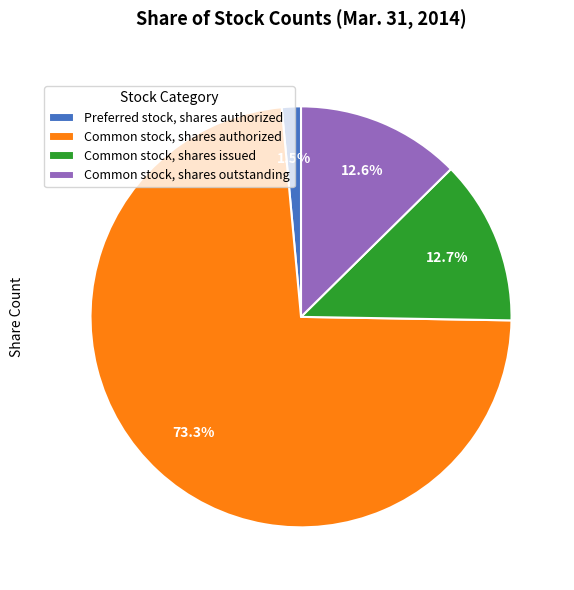

Count the number of slices in the pie.

4